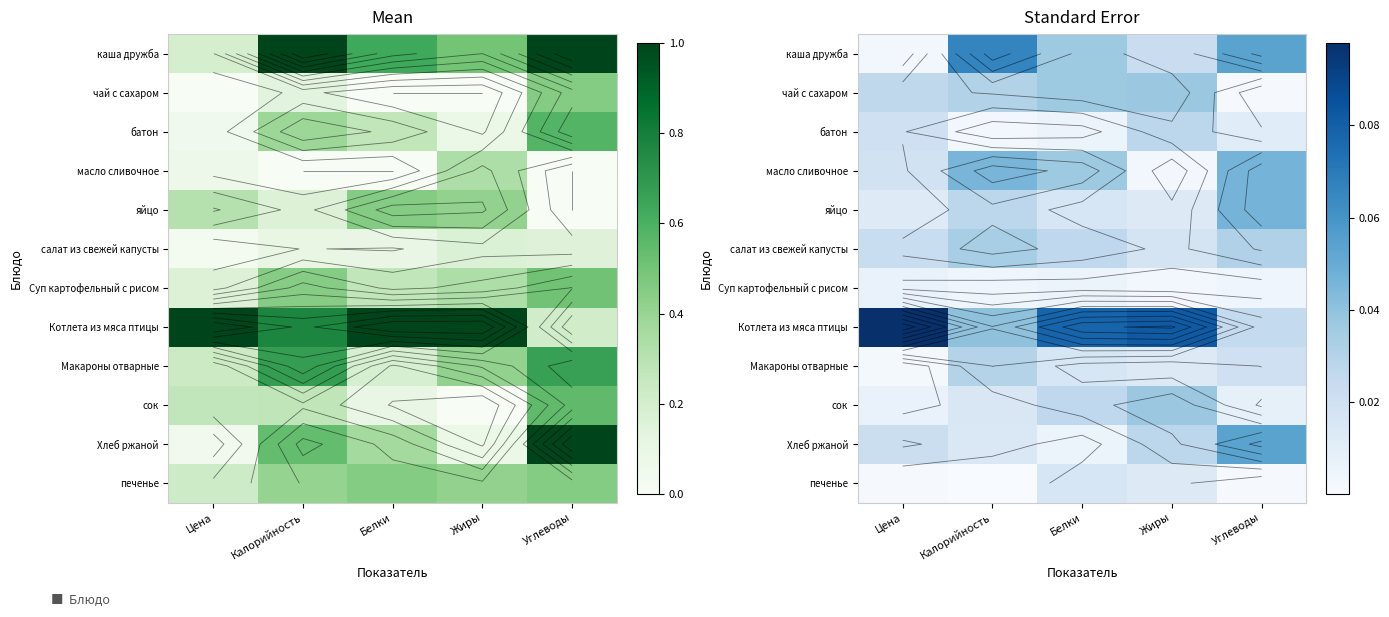

Count the number of data series in this chart.

12